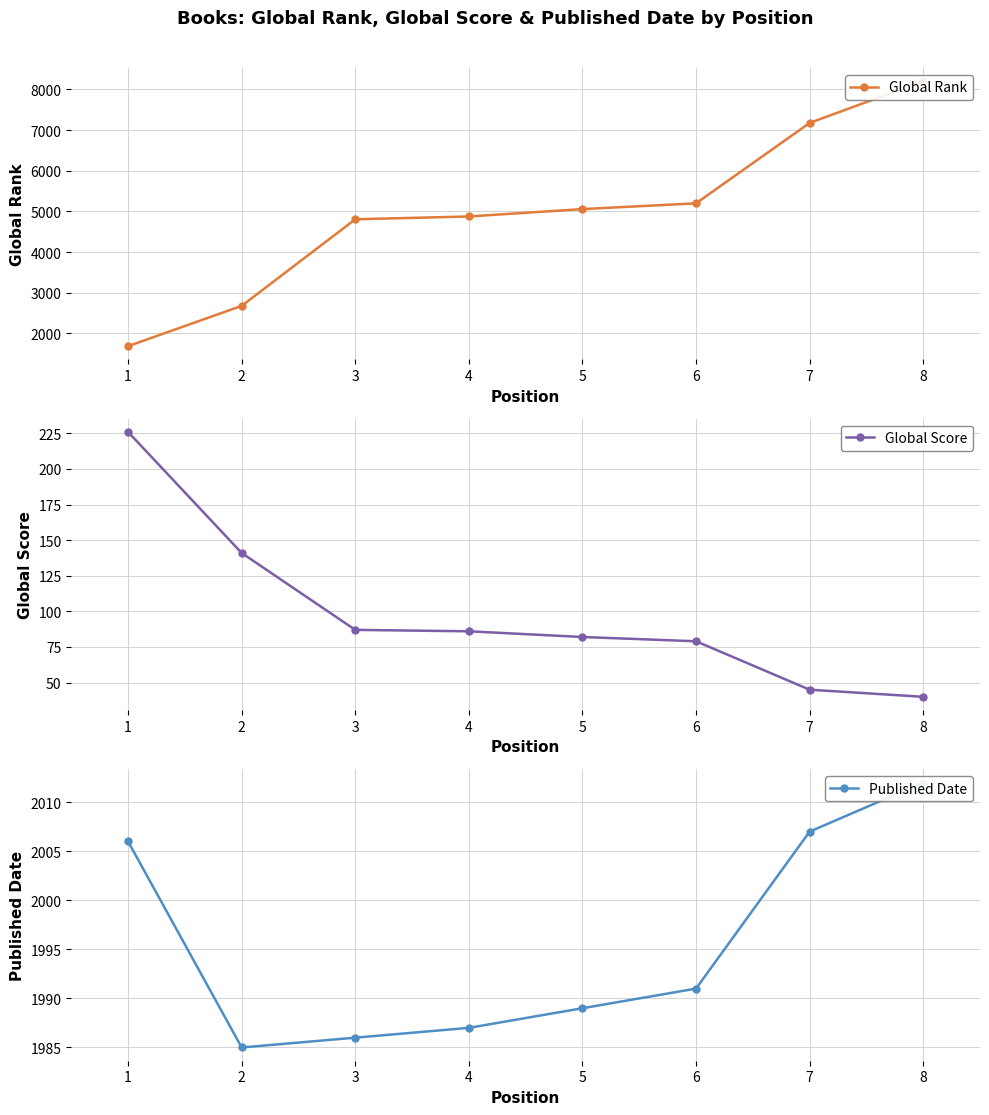

At which category is the sum across all series the highest?

8